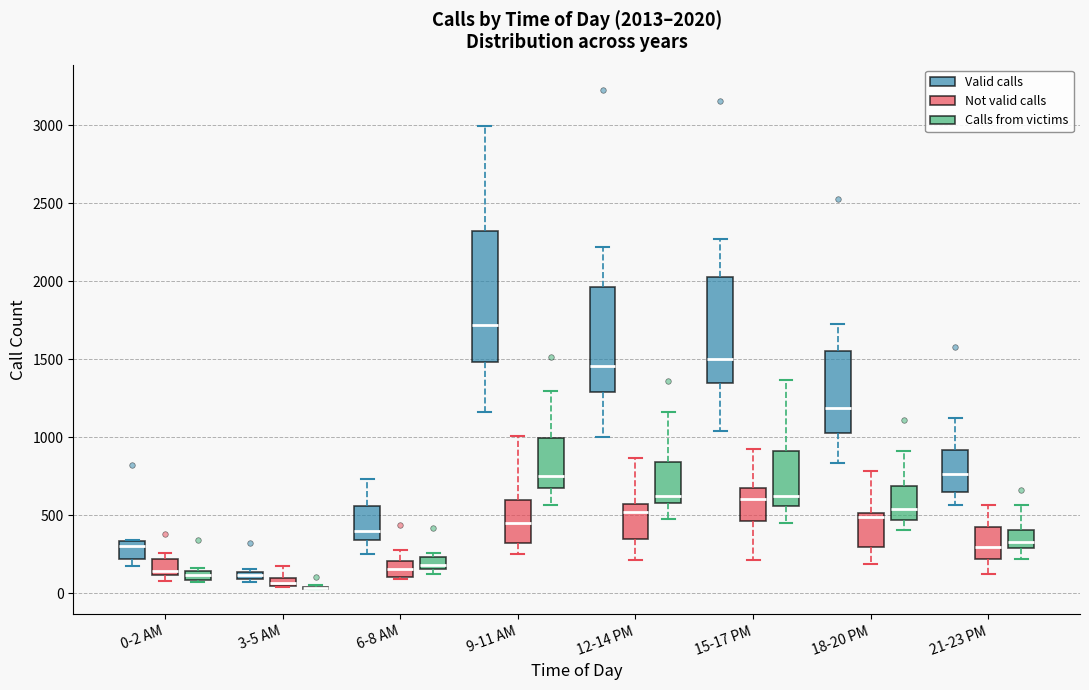

Which box is the tallest, from its lower edge to its upper edge?

9-11 AM (Valid calls)